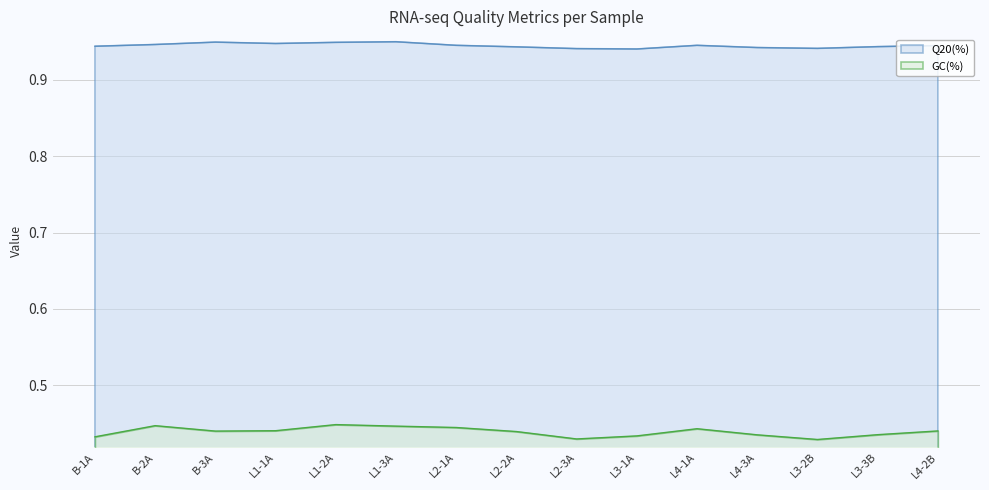

What is the value of the Q20(%) point at the 7th from the left?

0.9